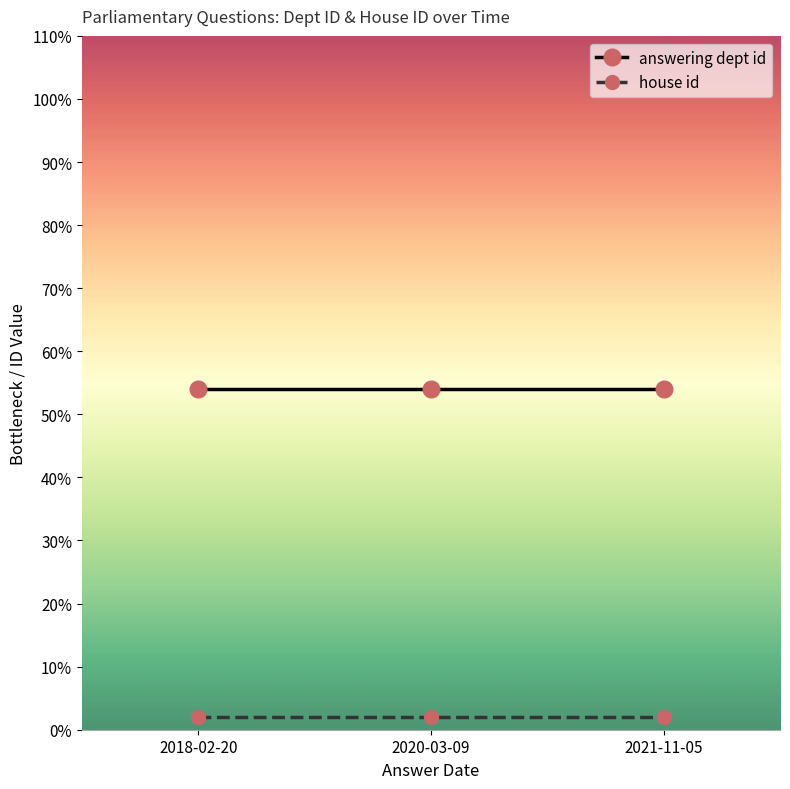

What is the sum of all house id values?

6